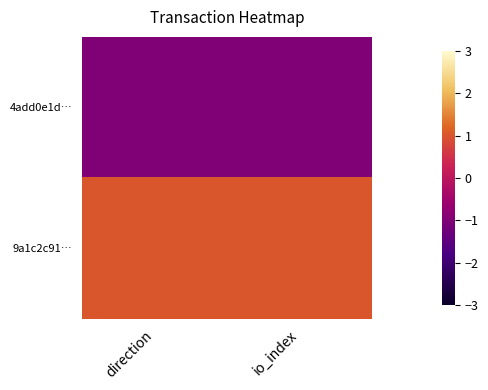

What is the difference between the highest and lowest values at direction?

2